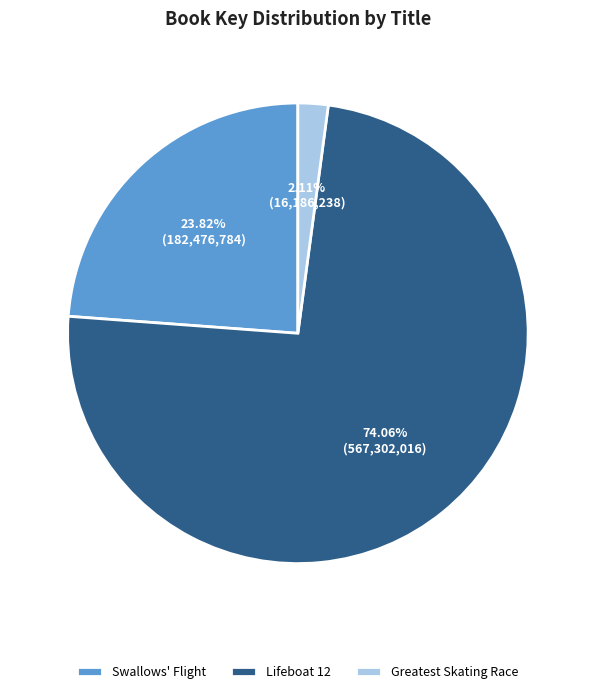

How many slices are in this pie chart?

3